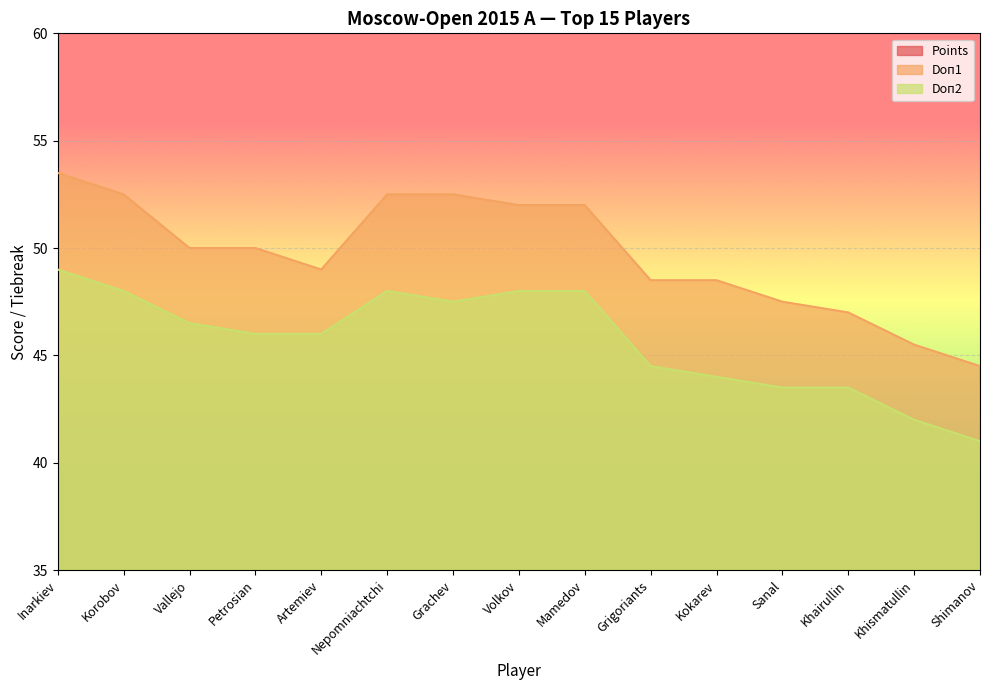

Reading right to left, what are all the values shown in this chart?

Points: 6.5	6.5	6.5	6.5	6.5	6.5	6.5	6.5	6.5	6.5	7.0	7.0	7.0	7.0	8.0
Doп1: 44.5	45.5	47.0	47.5	48.5	48.5	52.0	52.0	52.5	52.5	49.0	50.0	50.0	52.5	53.5
Doп2: 41.0	42.0	43.5	43.5	44.0	44.5	48.0	48.0	47.5	48.0	46.0	46.0	46.5	48.0	49.0